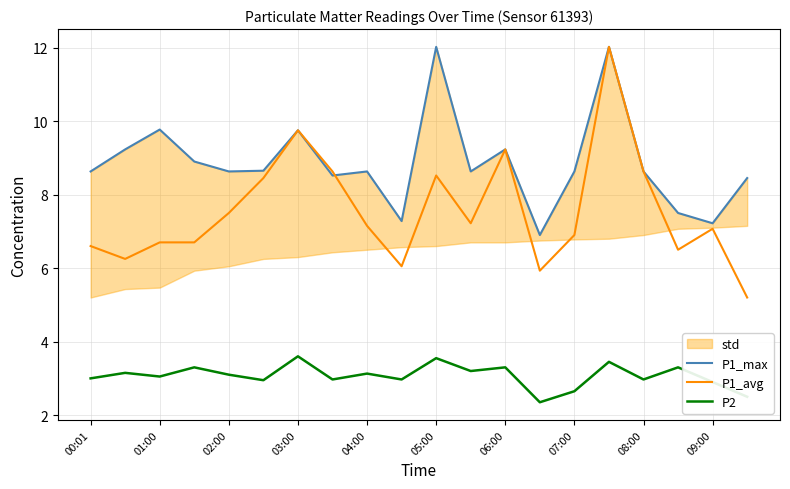

True or false: P2 has a value of 0.8 at 07:00.

False